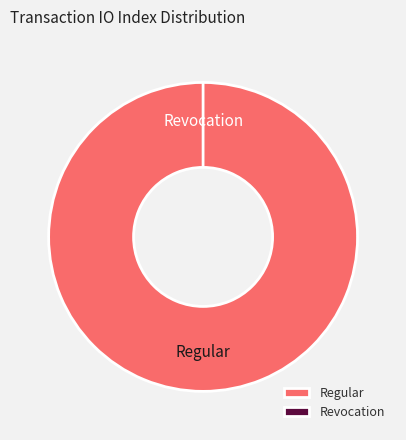

What is the change in value from Regular (io_index=70) to Revocation (io_index=0)?

-70